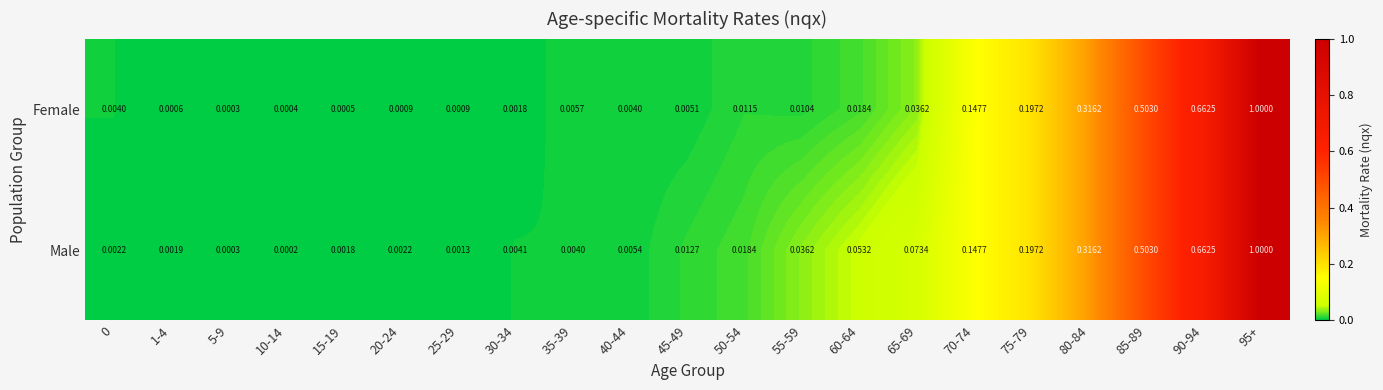

Which series has the largest total across all categories?

Male